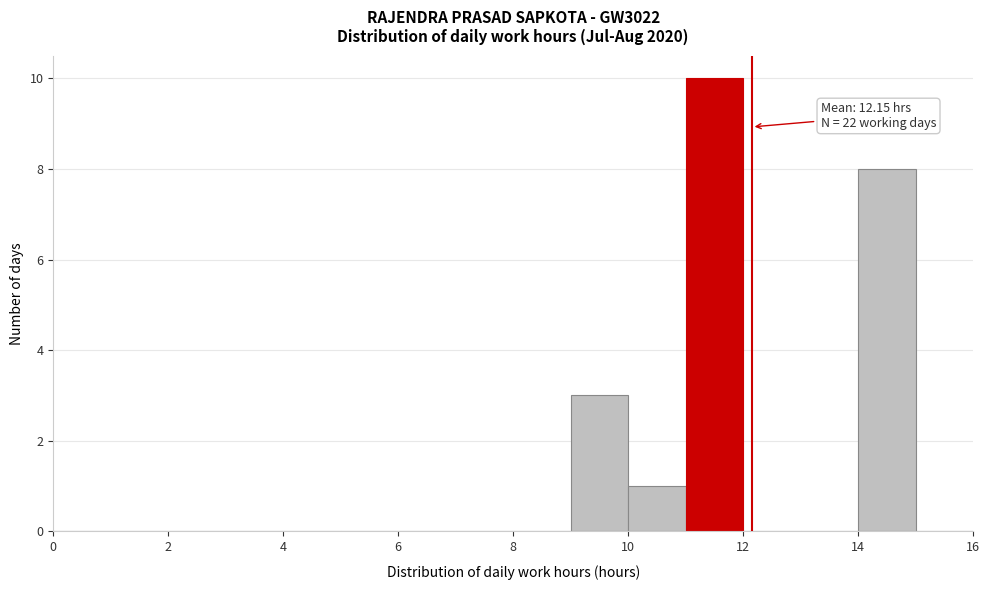

Over which range of the x-axis is the bar tallest?

11 to 12